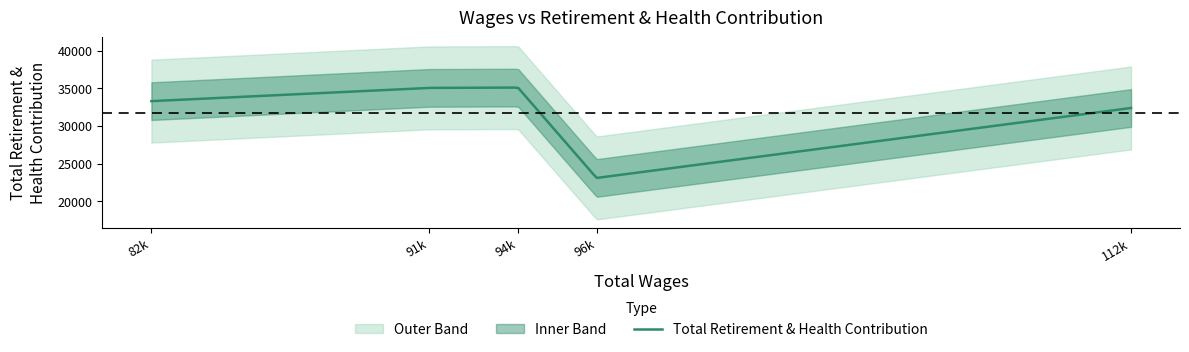

What is the sum of the values at 82833 and 91323?

68344